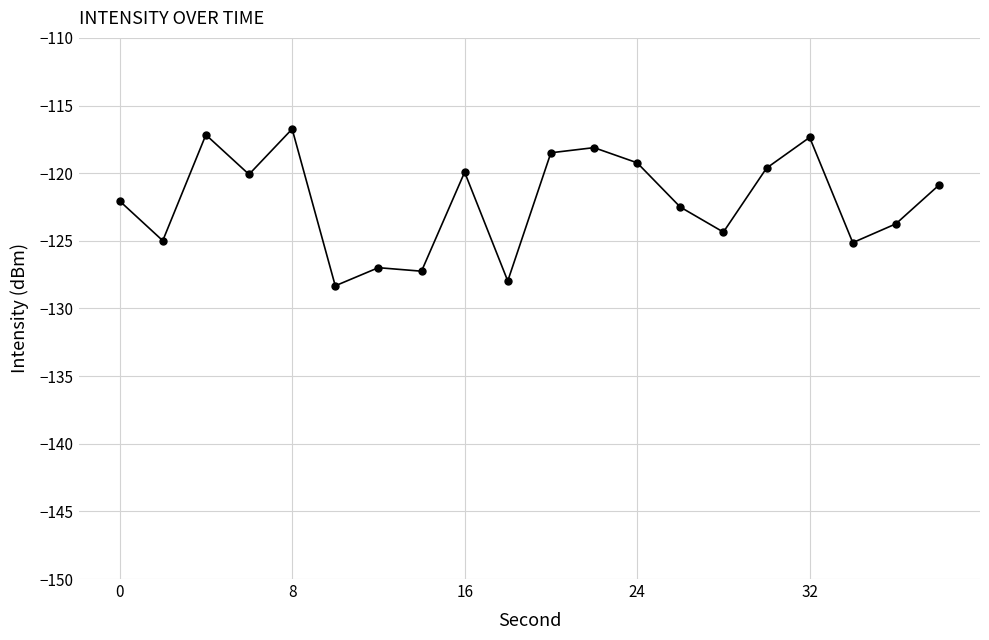

True or false: the data has more than 1 interior local peaks.

True